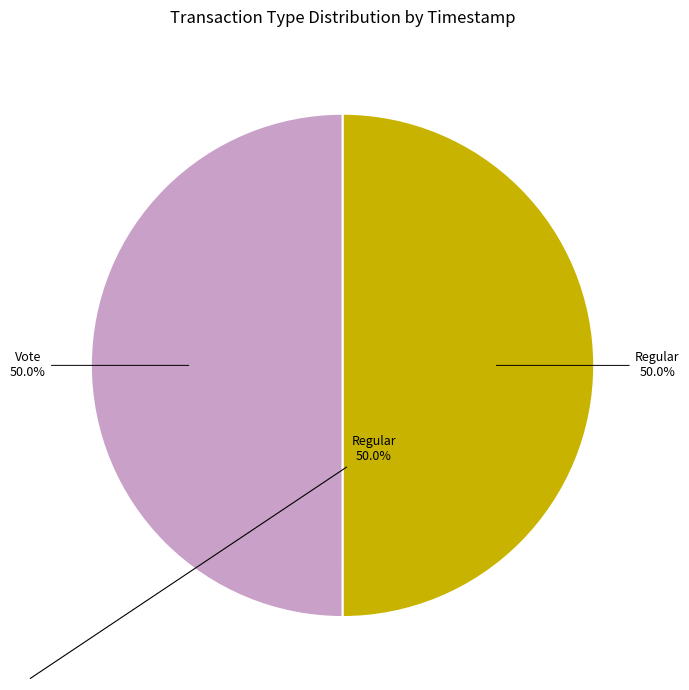

Approximately how many times larger is the value at Regular compared to Vote?

1.0